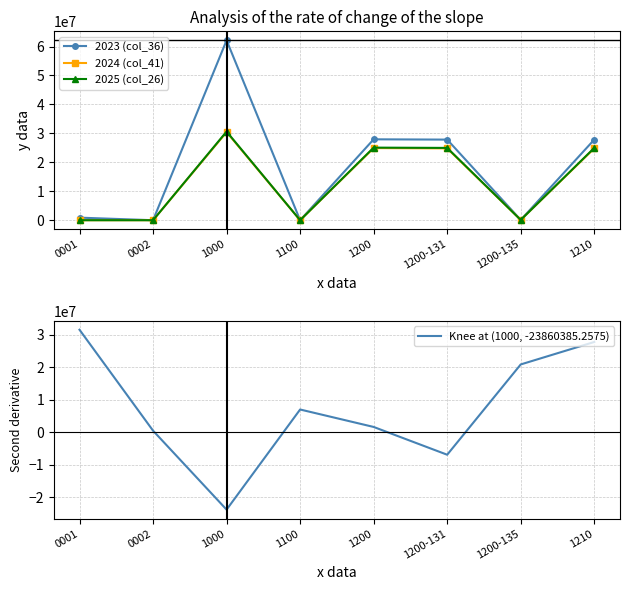

List the series in order of their peak value, highest first.

2023 (col_36), 2025 (col_26), 2024 (col_41)